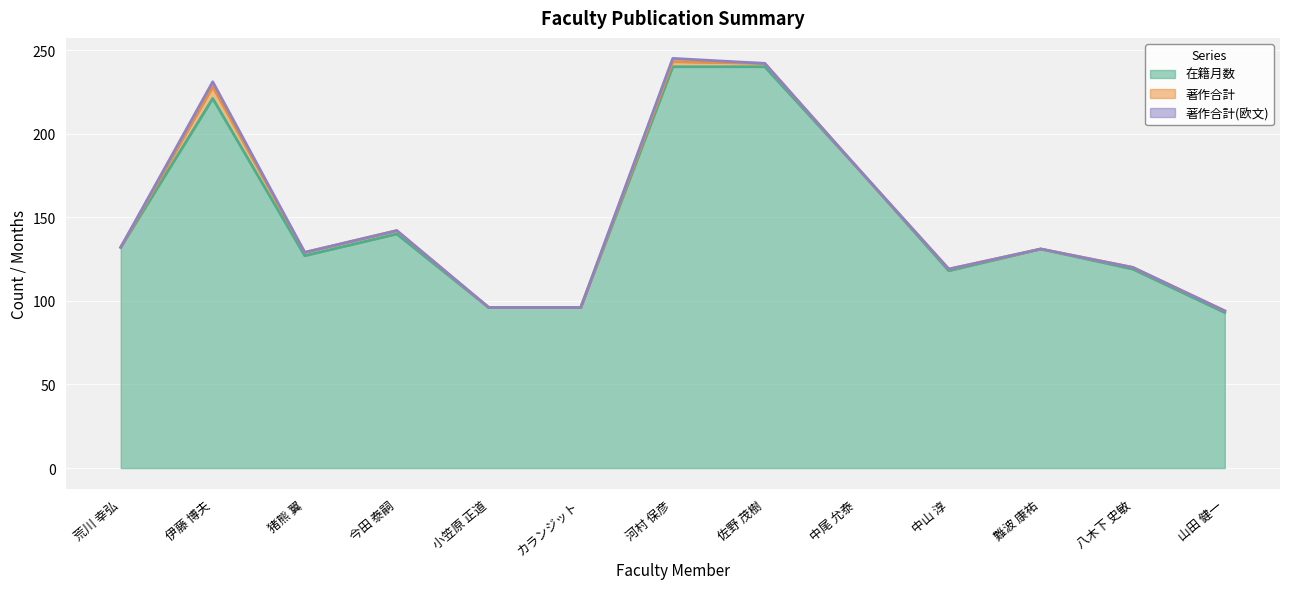

What is the difference between the 著作合計 values at 河村 保彦 and 猪熊 翼?

1